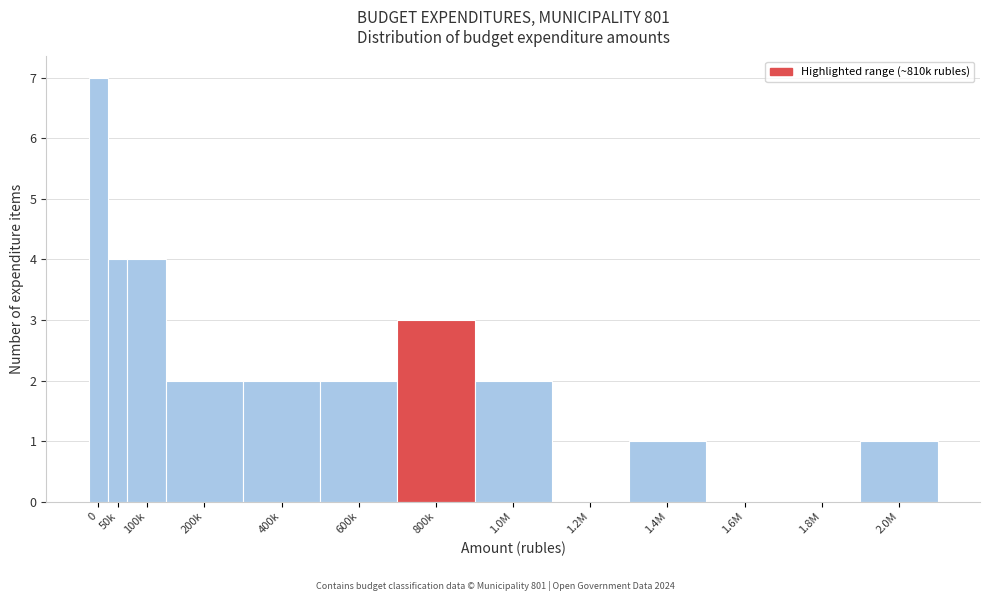

Reading right to left, what are all the values shown in this chart?

2.0M=1	1.8M=0	1.6M=0	1.4M=1	1.2M=0	1.0M=2	800k=3	600k=2	400k=2	200k=2	100k=4	50k=4	0=7